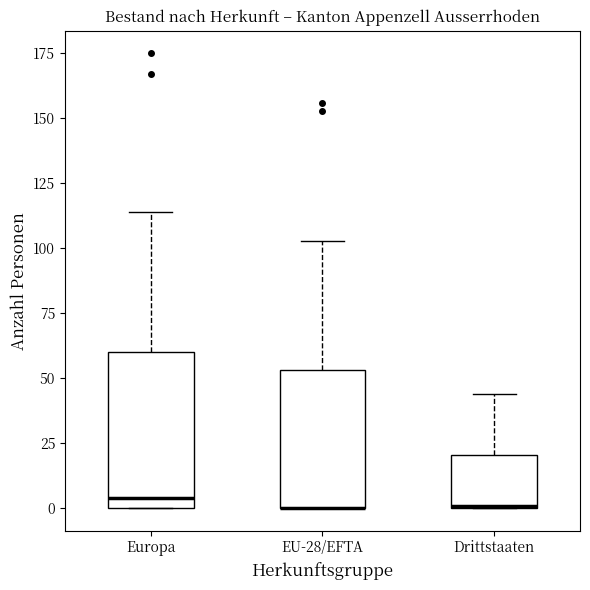

Reading left to right, transcribe this box plot: for each box, give where its median line is, the range the box spans, and where its two whiskers end, as read against the y-axis. The values are not printed on the chart, so give them approximately, as read against the axis.

Europa: median 5, box 0 to 60, whiskers 0 to 115
EU-28/EFTA: median 0 (drawn on the box's lower edge), box 0 to 55, whiskers 0 to 105
Drittstaaten: median 0, box 0 to 20, whiskers 0 to 45